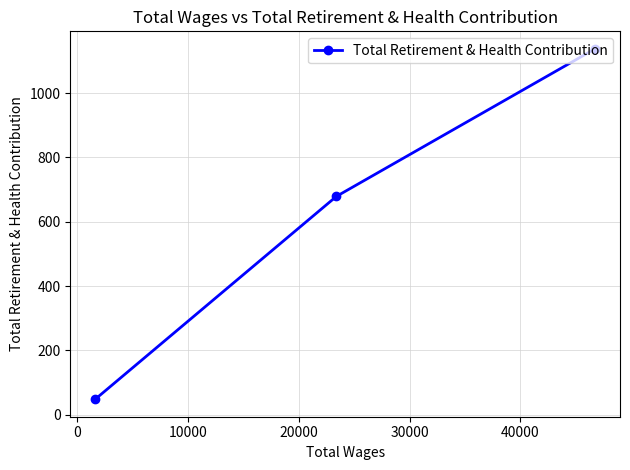

How many values are between 48 and 1138?

3